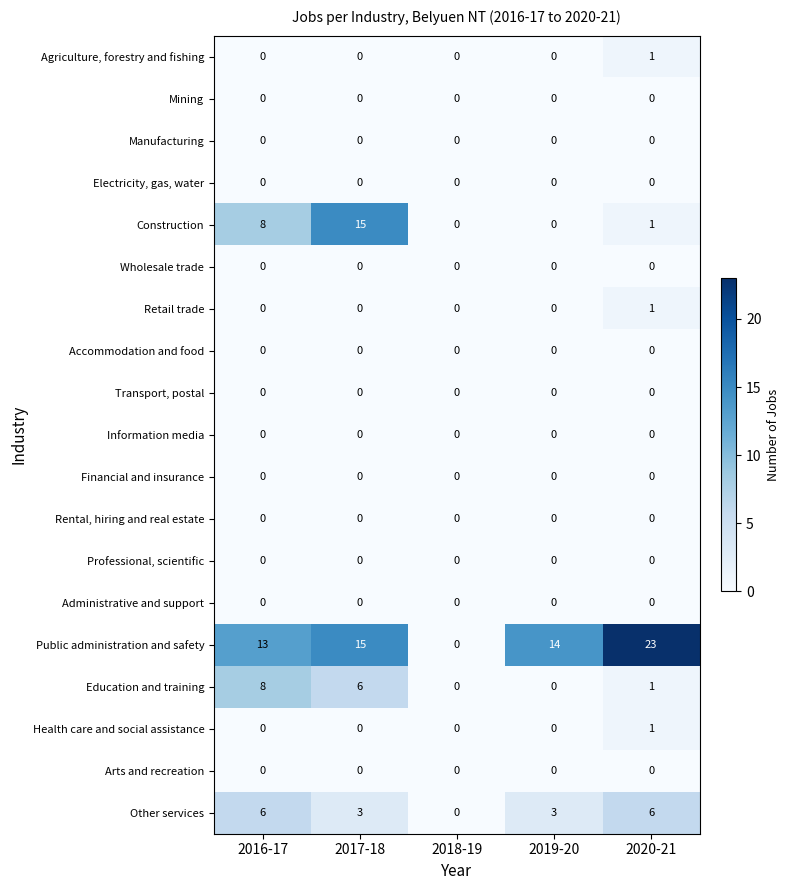

How many categories are shown in the chart?

5